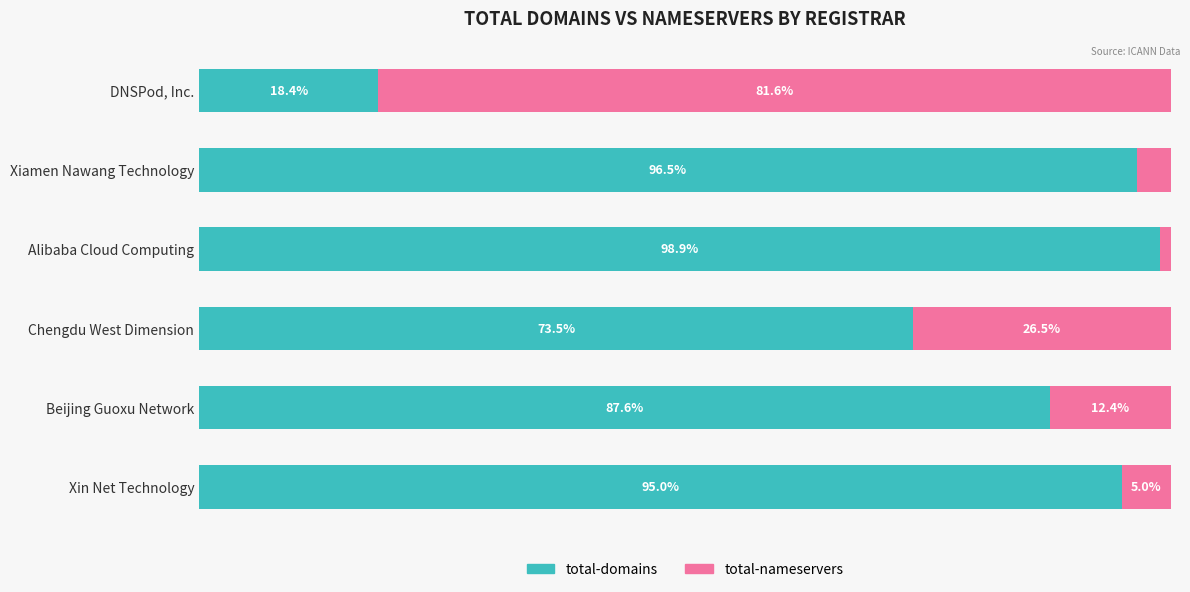

At which label does total-domains reach its peak?

Alibaba Cloud Computing